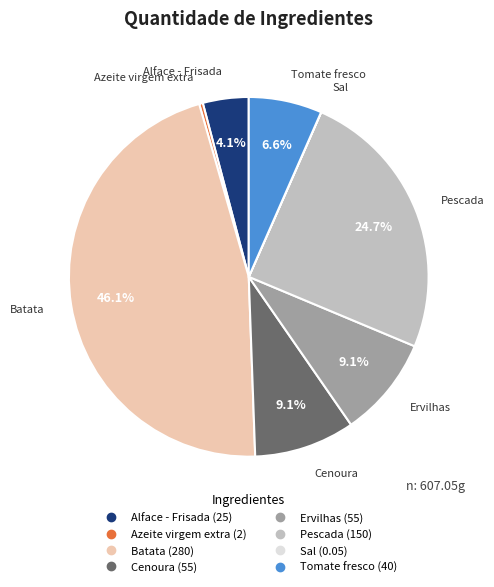

Do Batata and Azeite virgem extra together represent more than half of the pie?

No